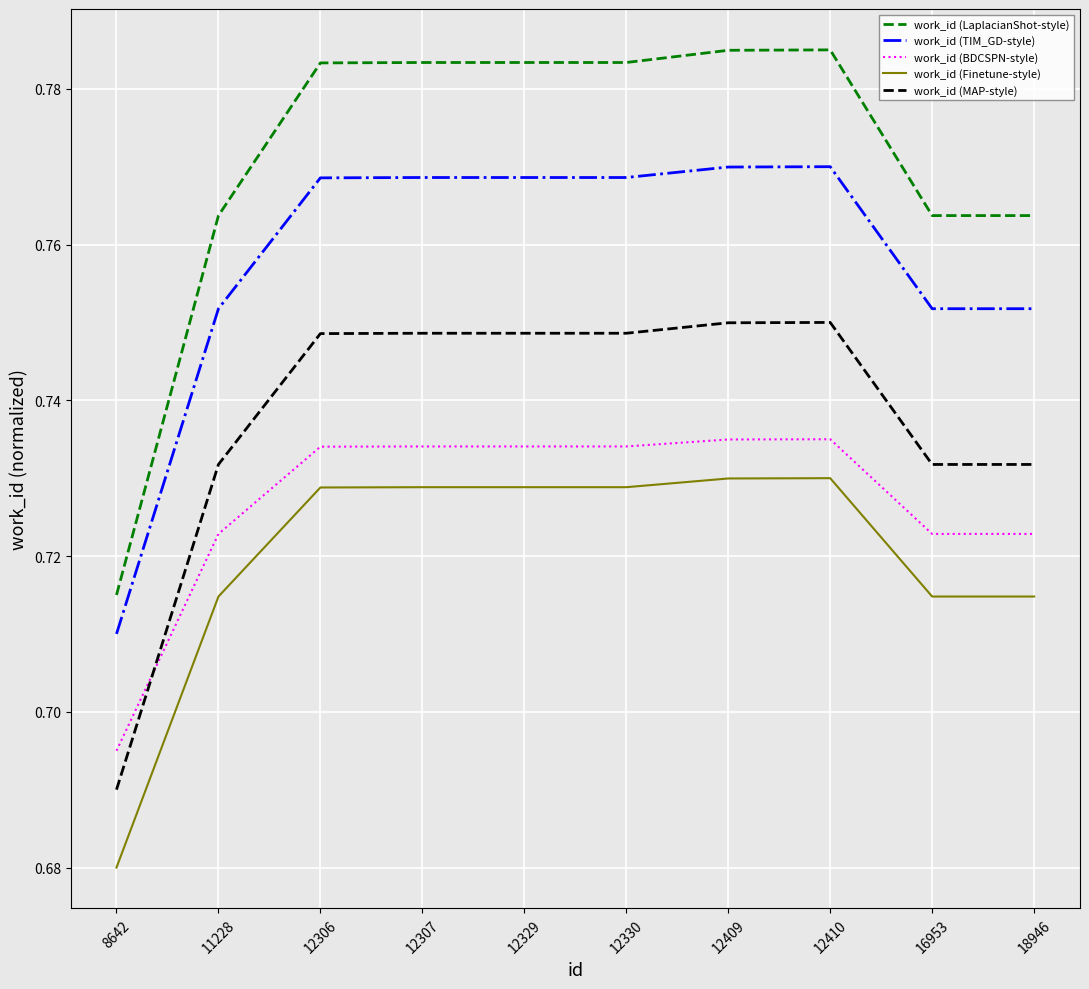

Count the work_id (LaplacianShot-style) values in the range 0 to 1.

10